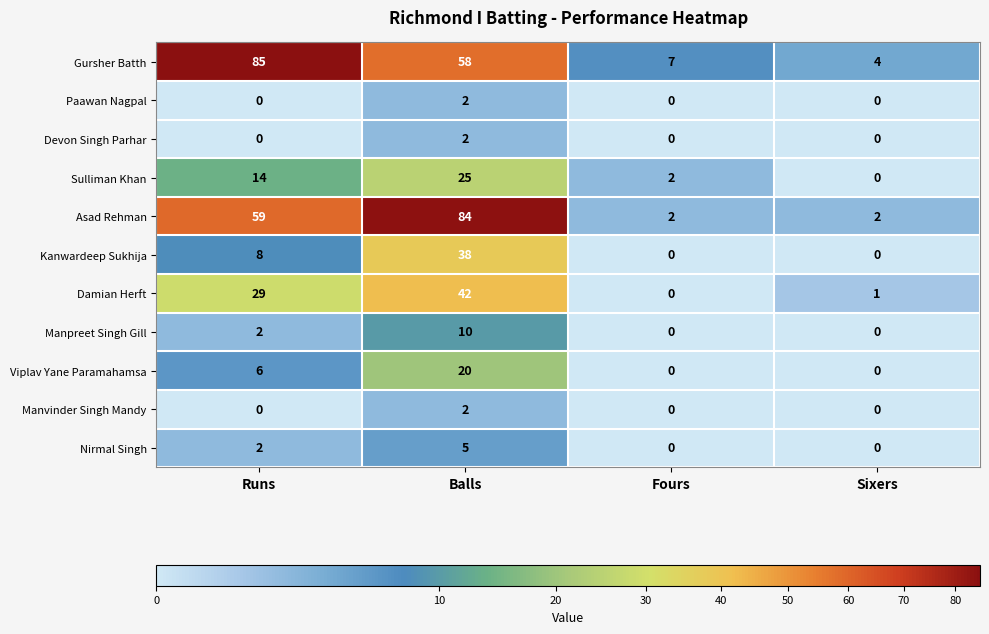

The Gursher Batth series shows 4 at Sixers. True or false?

True